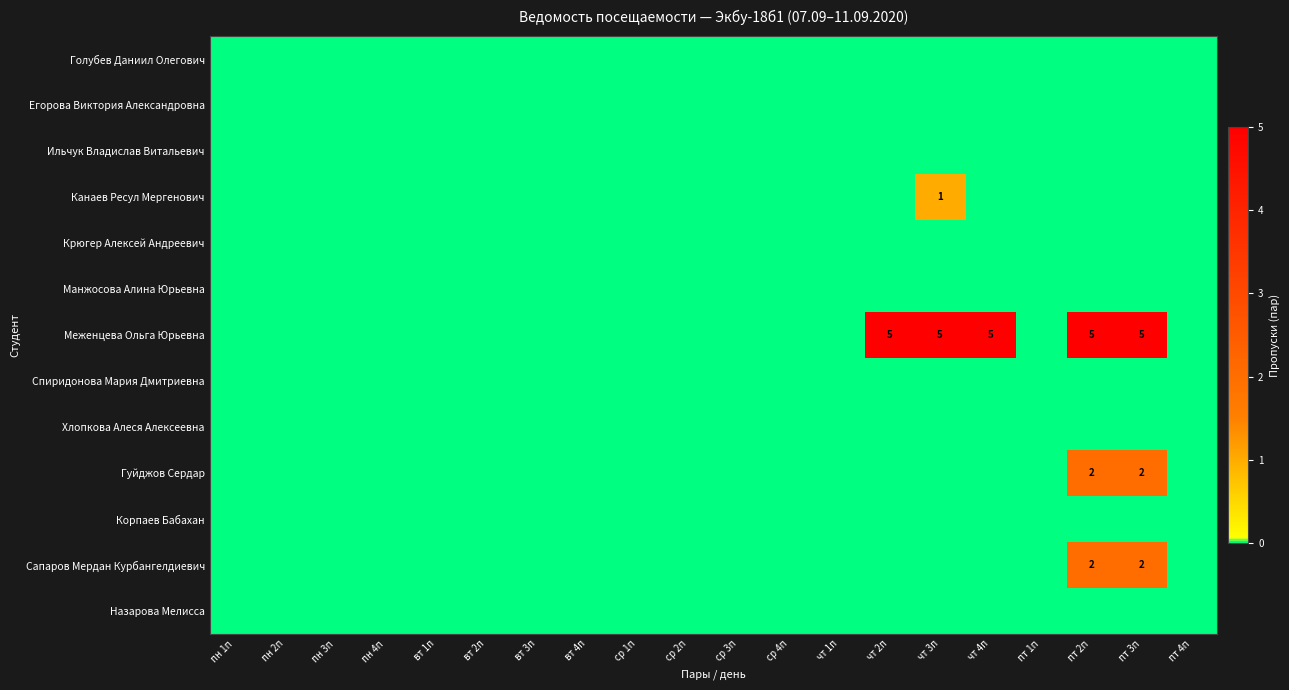

How many data points does each series have?

20